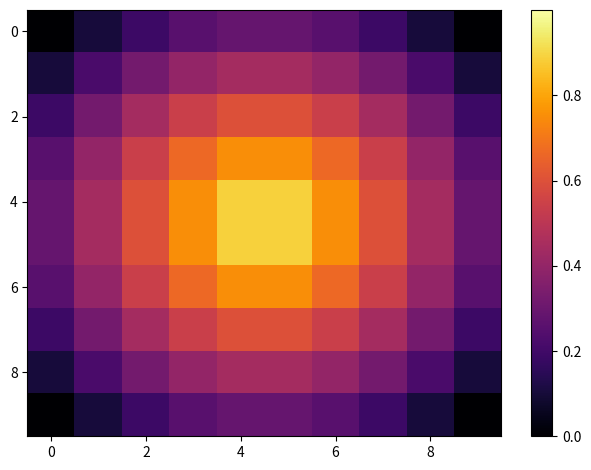

How many series are shown in this chart?

10